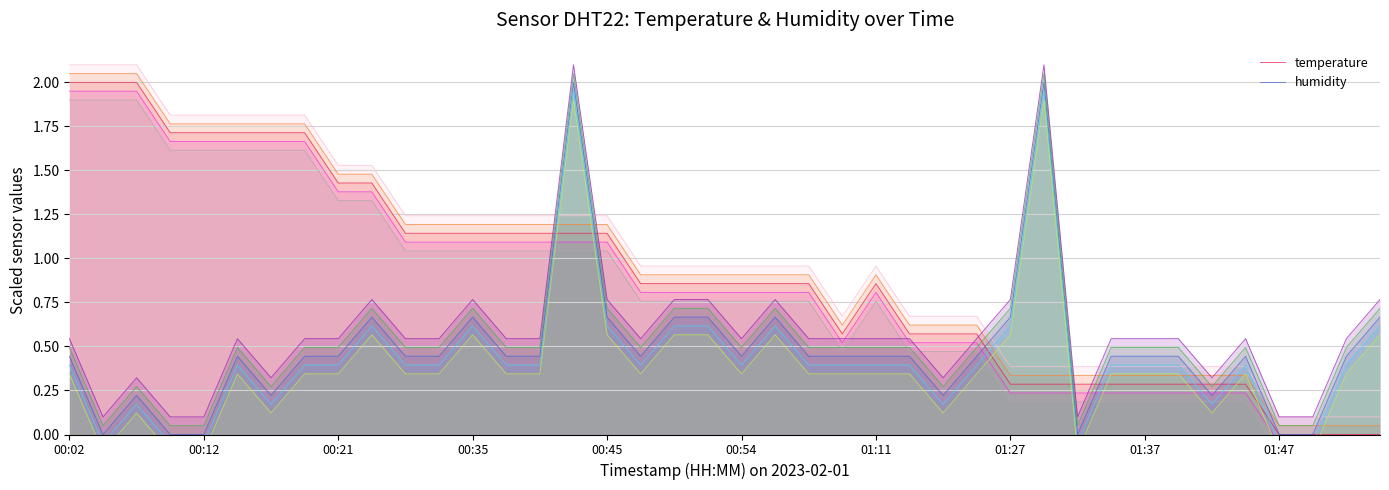

Rank the series by their maximum value, from highest to lowest.

temperature, humidity